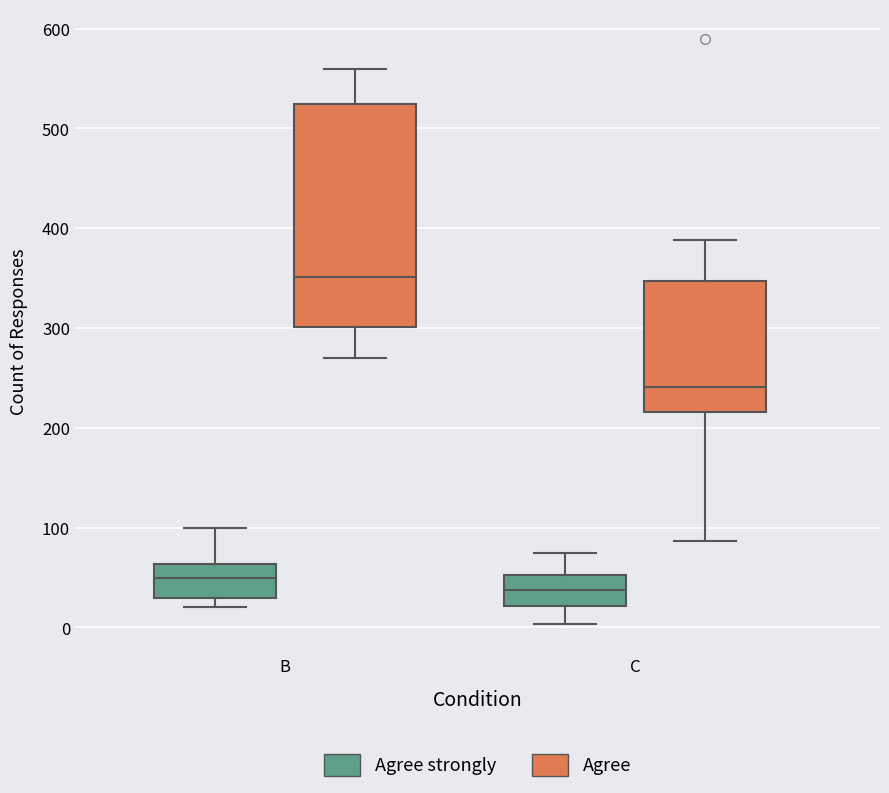

Comparing the boxes themselves (not the whiskers), which one is the tallest?

B (Agree)